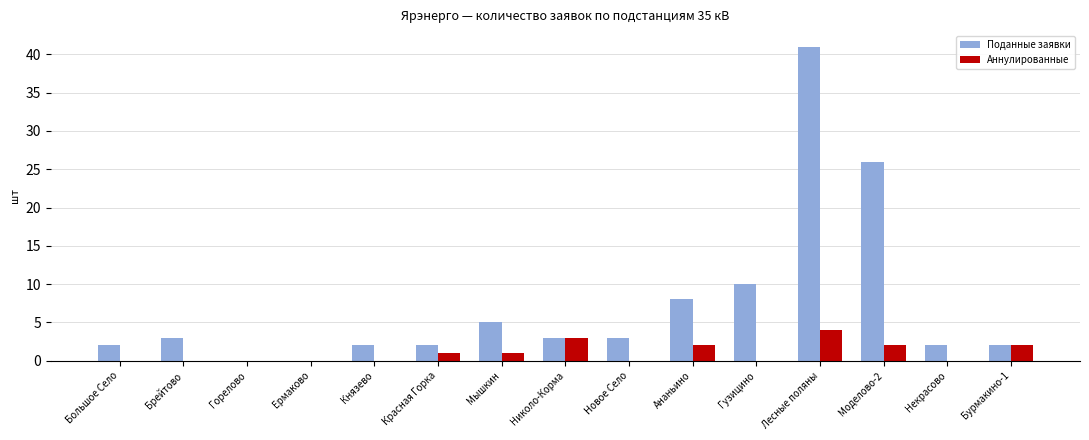

Reading left to right, transcribe all the data shown in this chart.

Поданные заявки: Большое Село=2	Брейтово=3	Горелово=0	Ермаково=0	Князево=2	Красная Горка=2	Мышкин=5	Николо-Корма=3	Новое Село=3	Ананьино=8	Гузицино=10	Лесные поляны=41	Моделово-2=26	Некрасово=2	Бурмакино-1=2
Аннулированные: Большое Село=0	Брейтово=0	Горелово=0	Ермаково=0	Князево=0	Красная Горка=1	Мышкин=1	Николо-Корма=3	Новое Село=0	Ананьино=2	Гузицино=0	Лесные поляны=4	Моделово-2=2	Некрасово=0	Бурмакино-1=2